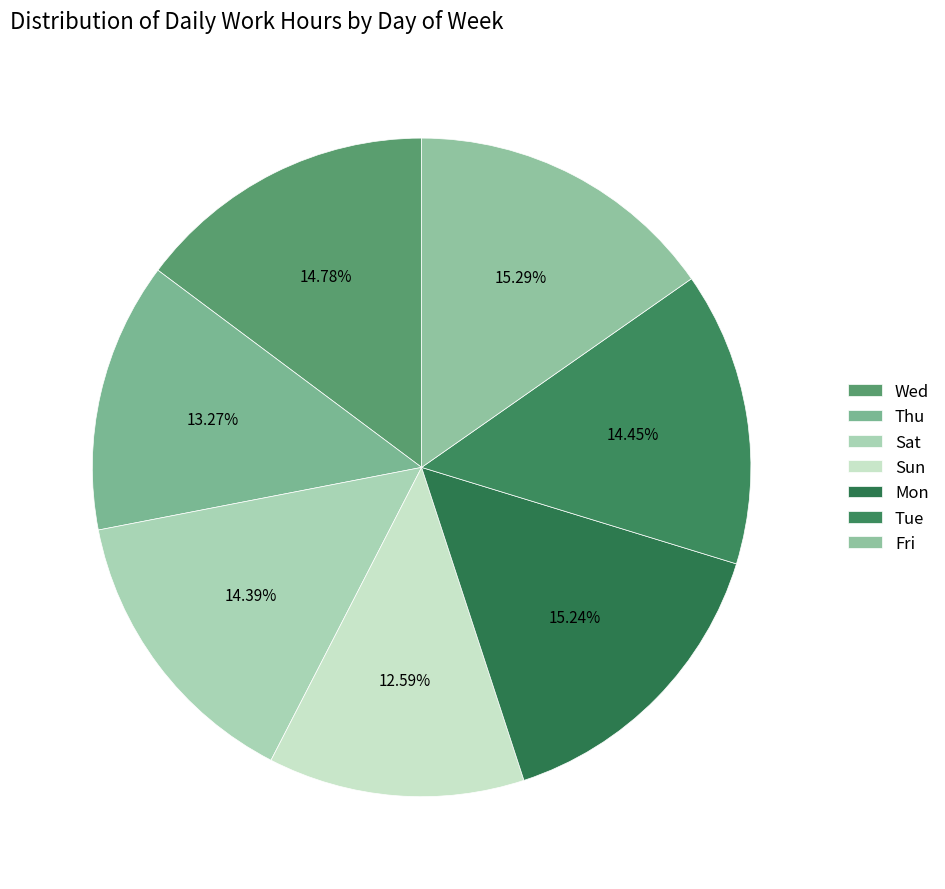

To the nearest percent, what is the combined percentage of Thu and Fri?

29%